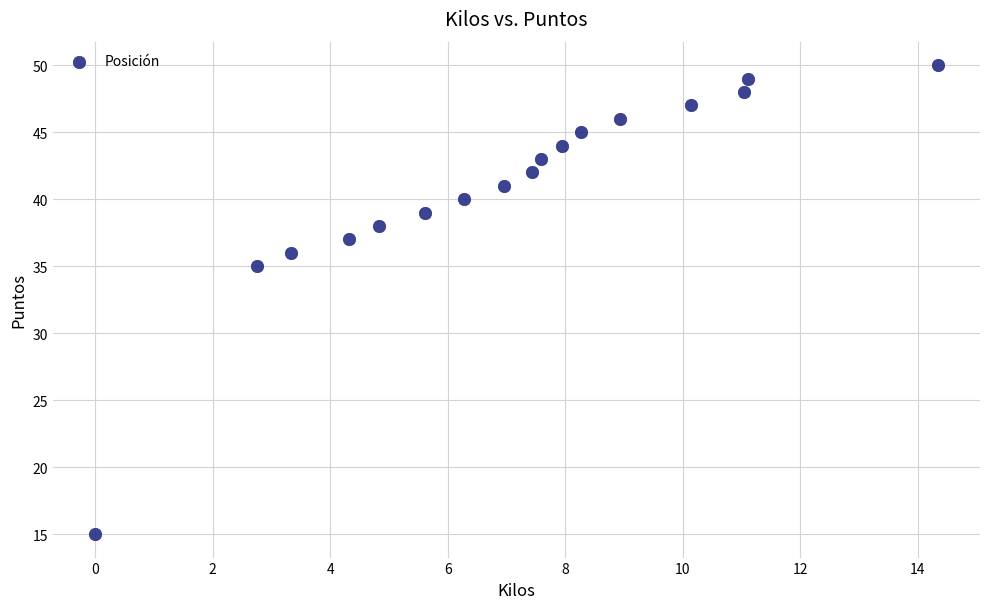

What is the range of Y values (max minus min)?

35